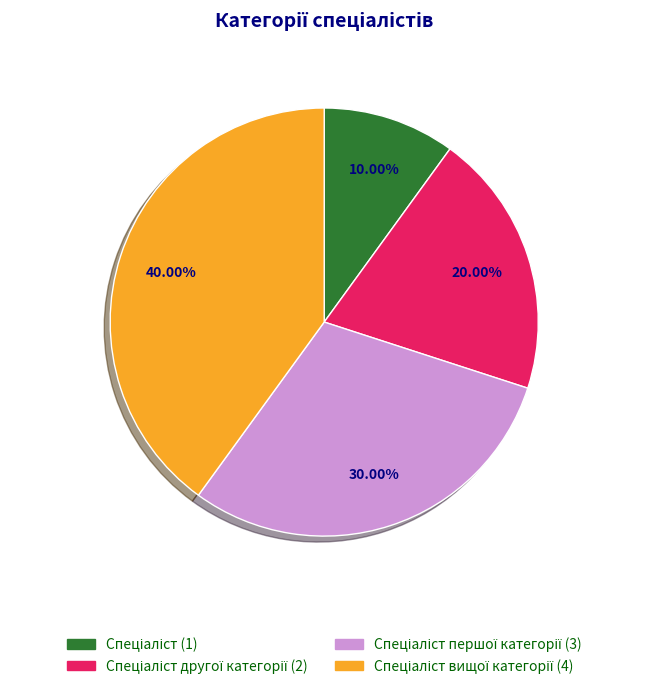

Is there any slice that represents more than half of the pie?

No